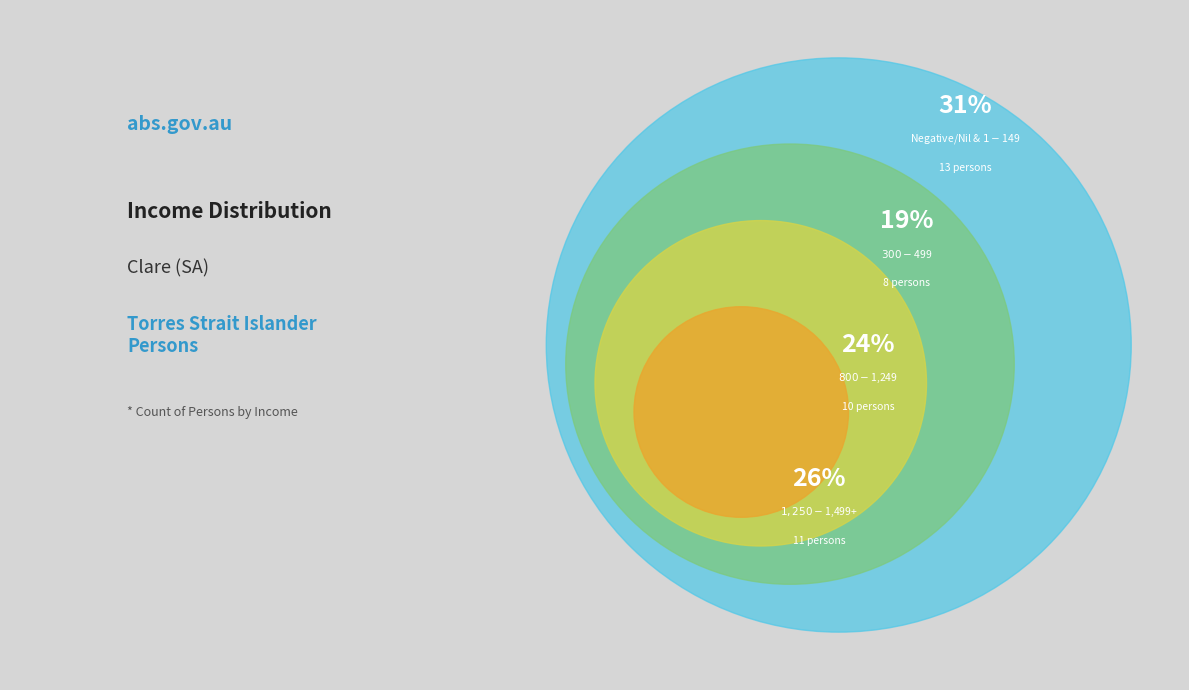

To the nearest percent, what is the combined percentage of $1-$149 and Negative/Nil income?

31%